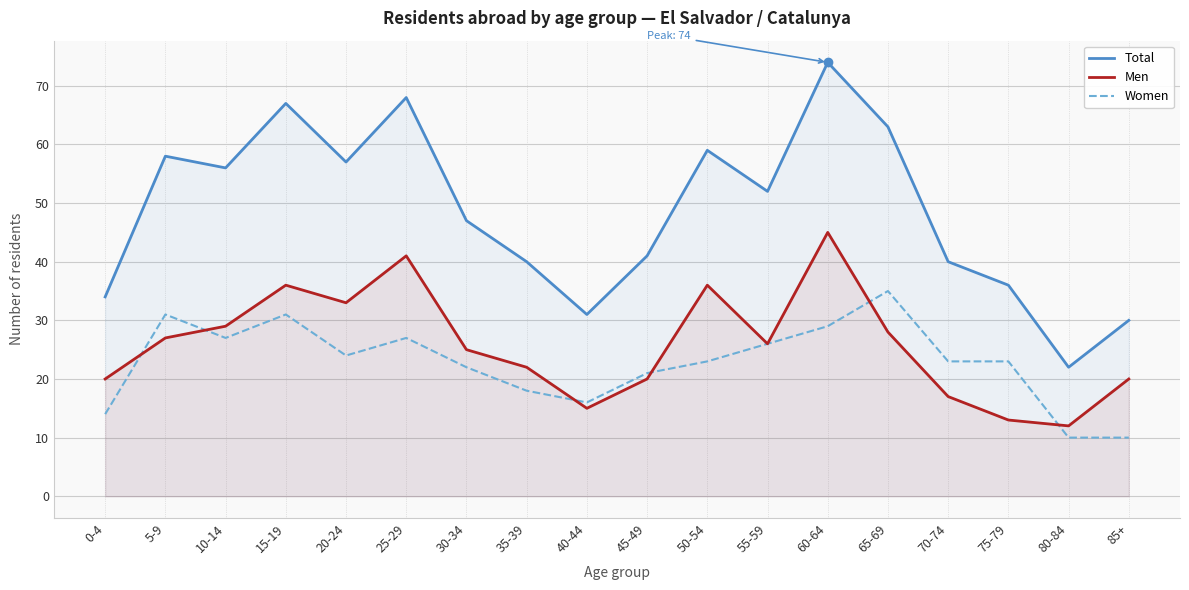

In Women, how many points are lower than both neighbors (excluding endpoints)?

3